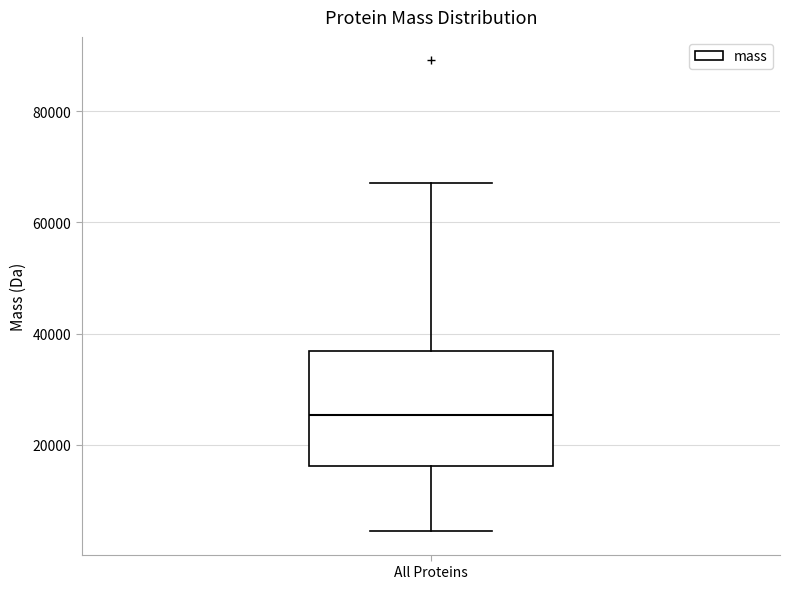

Transcribe this box plot: give where the median line is, the range the box spans, and where the two whiskers end, as read against the y-axis. The values are not printed on the chart, so give them approximately, as read against the axis.

median 26000, box 16000 to 36000, whiskers 4000 to 68000